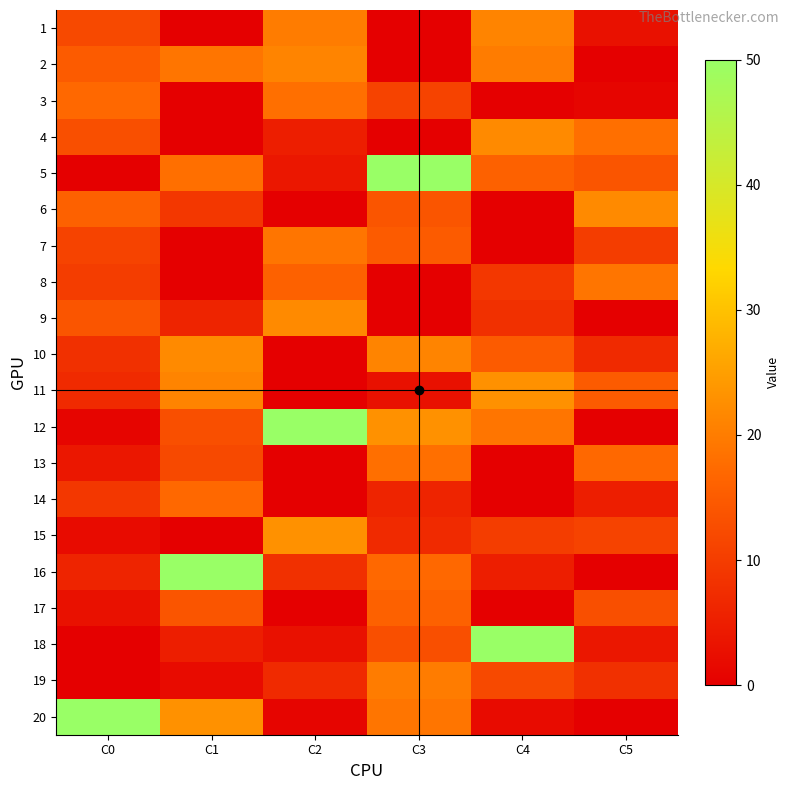

Reading left to right, list all the values displayed in this chart.

1: C0=12	C1=0	C2=20	C3=0	C4=21	C5=3
2: C0=15	C1=19	C2=21	C3=0	C4=20	C5=0
3: C0=17	C1=0	C2=18	C3=11	C4=0	C5=1
4: C0=13	C1=0	C2=5	C3=0	C4=22	C5=18
5: C0=0	C1=18	C2=4	C3=50	C4=16	C5=14
6: C0=16	C1=9	C2=0	C3=14	C4=0	C5=22
7: C0=11	C1=0	C2=19	C3=15	C4=0	C5=10
8: C0=10	C1=0	C2=16	C3=0	C4=9	C5=19
9: C0=14	C1=6	C2=22	C3=0	C4=8	C5=0
10: C0=8	C1=22	C2=0	C3=21	C4=15	C5=7
11: C0=7	C1=21	C2=0	C3=3	C4=23	C5=15
12: C0=1	C1=13	C2=50	C3=23	C4=19	C5=0
13: C0=4	C1=12	C2=0	C3=18	C4=0	C5=17
14: C0=9	C1=17	C2=0	C3=6	C4=0	C5=5
15: C0=2	C1=0	C2=23	C3=7	C4=10	C5=11
16: C0=6	C1=50	C2=8	C3=17	C4=5	C5=0
17: C0=3	C1=14	C2=0	C3=16	C4=0	C5=13
18: C0=0	C1=5	C2=3	C3=13	C4=50	C5=4
19: C0=0	C1=2	C2=7	C3=20	C4=12	C5=8
20: C0=50	C1=23	C2=1	C3=19	C4=2	C5=0